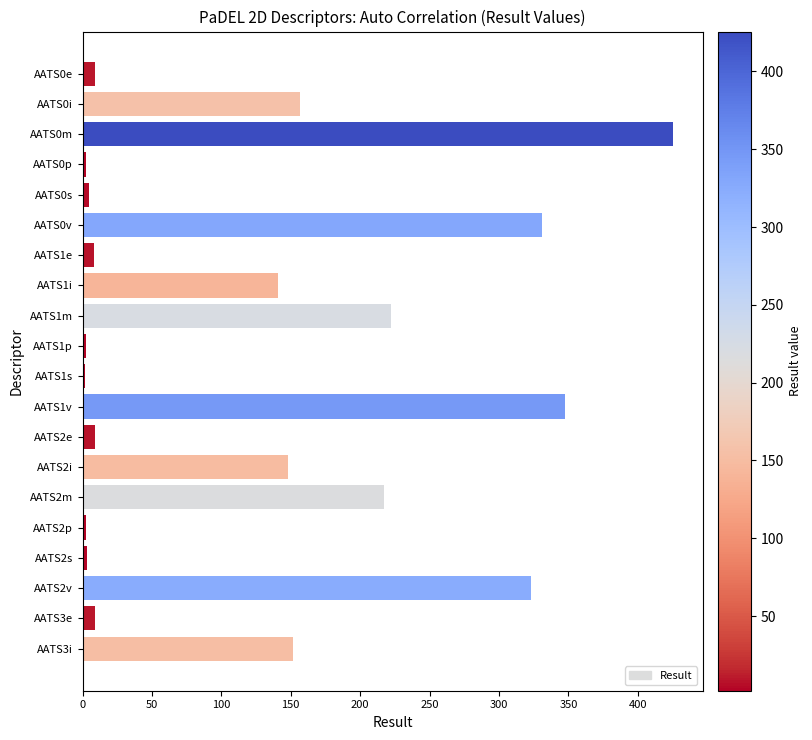

What is the difference between the maximum and minimum values?

423.6